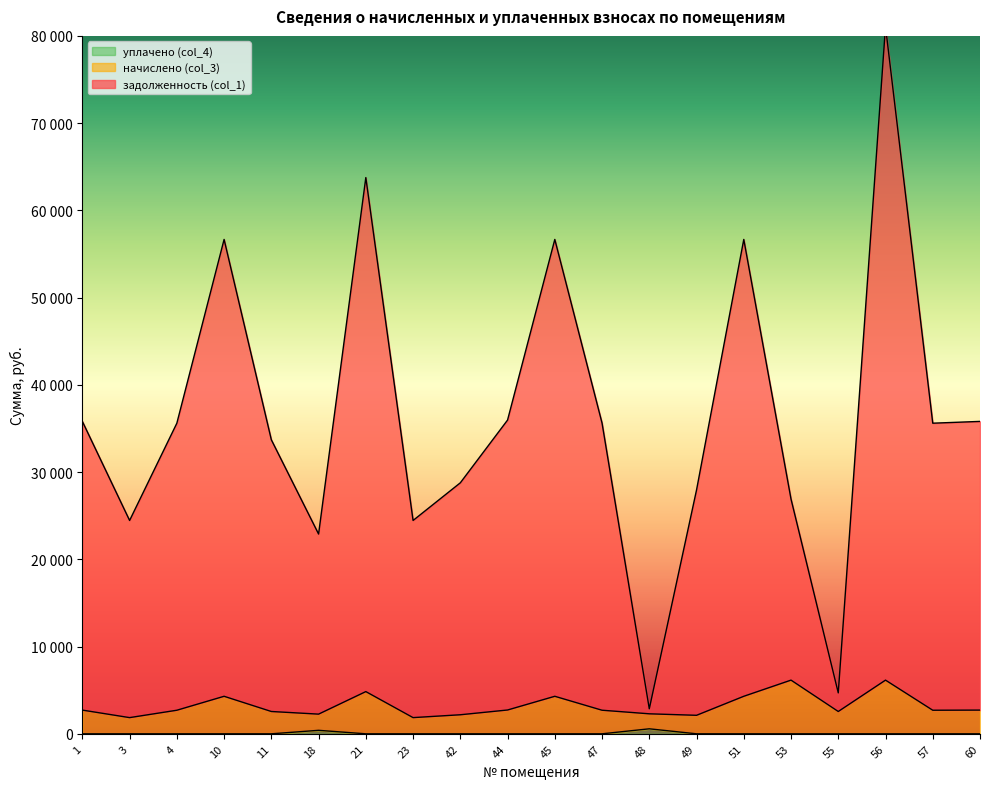

Reading left to right, extract all data points from this chart.

задолженность (col_1): 1=35810.5	3=24455.9	4=35604.9	10=56669.9	11=33702.9	18=22898.9	21=63760.2	23=24455.9	42=28771.7	44=35964.6	45=56669.9	47=35615.2	48=2866.5	49=27949.7	51=56669.9	53=26903.7	55=4689.9	56=81074.6	57=35604.9	60=35810.5
начислено (col_3): 1=2718.3	3=1856.4	4=2702.7	10=4301.7	11=2558.4	18=2256.4	21=4839.9	23=1856.4	42=2184.0	44=2730.0	45=4301.7	47=2703.5	48=2293.2	49=2121.6	51=4301.7	53=6154.2	55=2558.4	56=6154.2	57=2702.7	60=2718.3
уплачено (col_4): 1=0.0	3=0.0	4=0.0	10=0.0	11=0.0	18=400.0	21=0.0	23=0.0	42=0.0	44=0.0	45=0.0	47=0.0	48=573.3	49=0.0	51=0.0	53=0.0	55=0.0	56=0.0	57=0.0	60=0.0